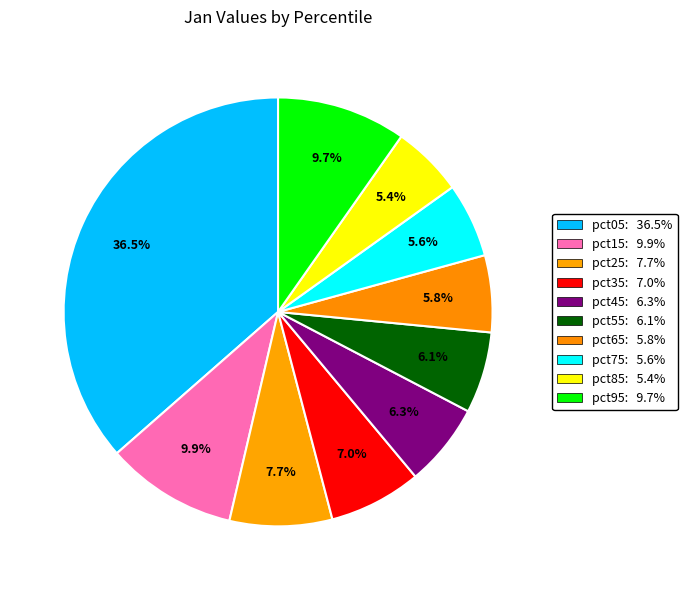

What is the total percentage of pct75 and pct15?

15.5%